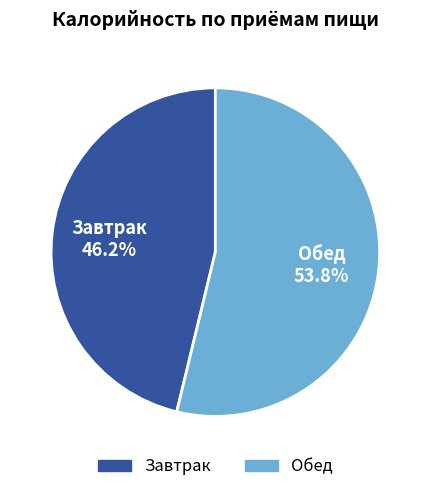

What is the majority slice?

Обед